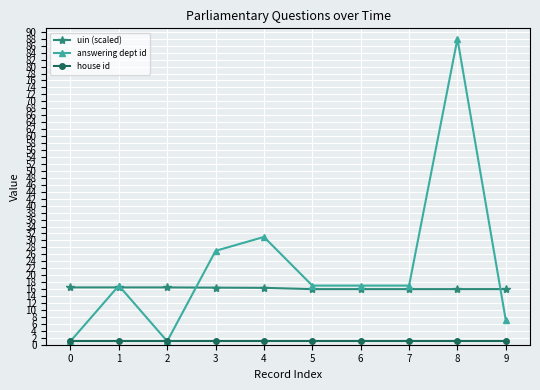

What is the value of the uin (scaled) point at the 2nd from the left?

16.5